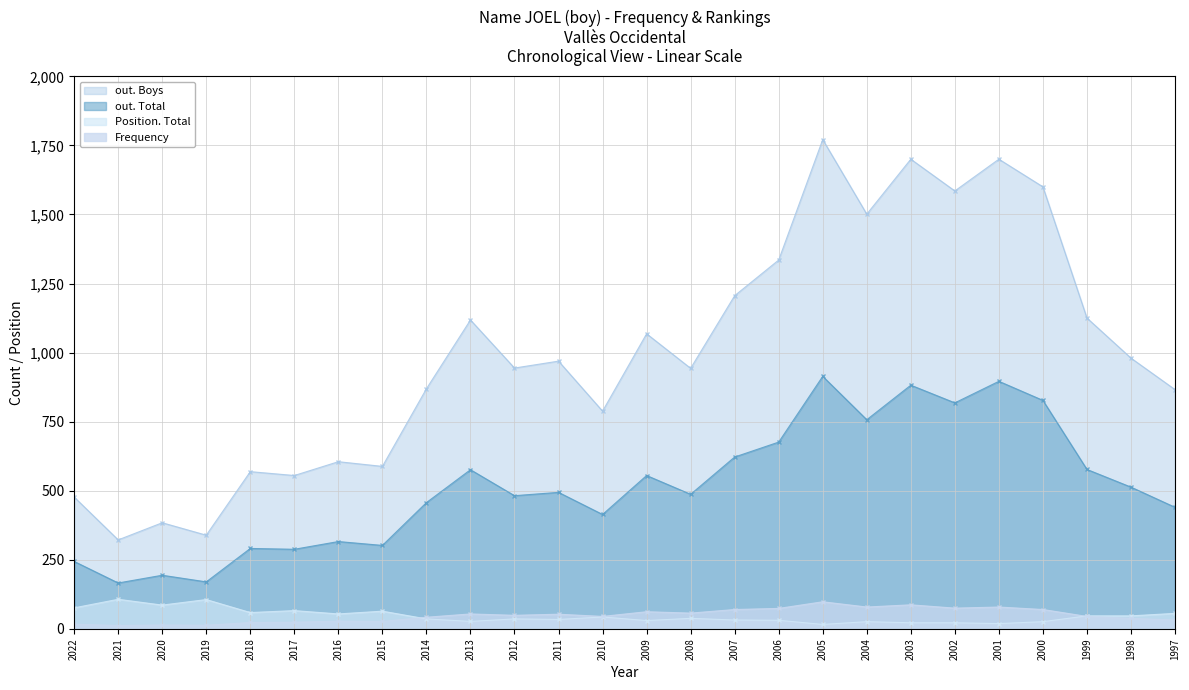

What is the total value across all series at 2007?

1930